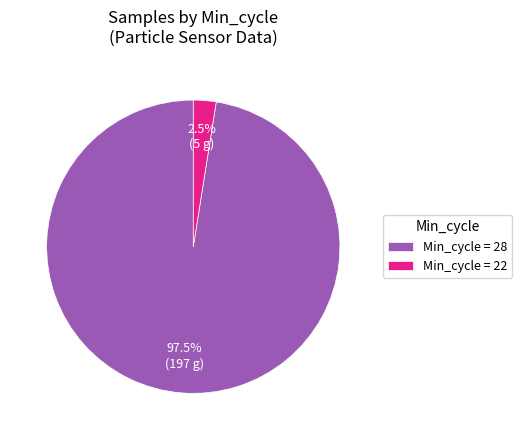

Does Min_cycle = 22 represent more than half of the total?

No